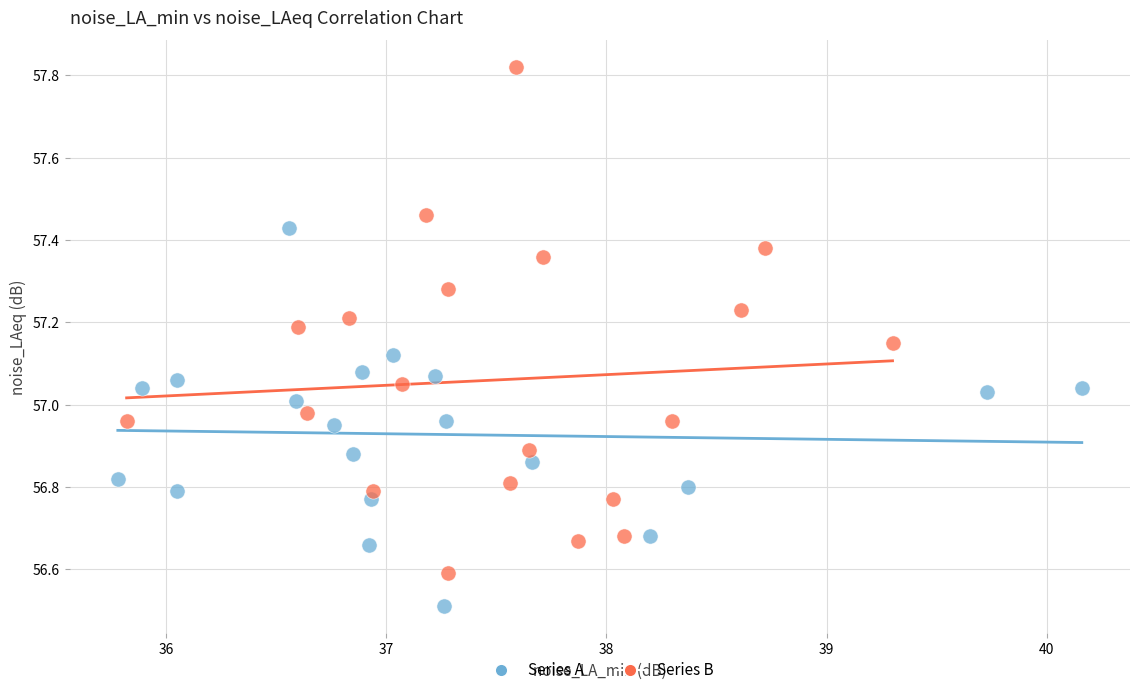

Which series contains the highest Y value?

Series B